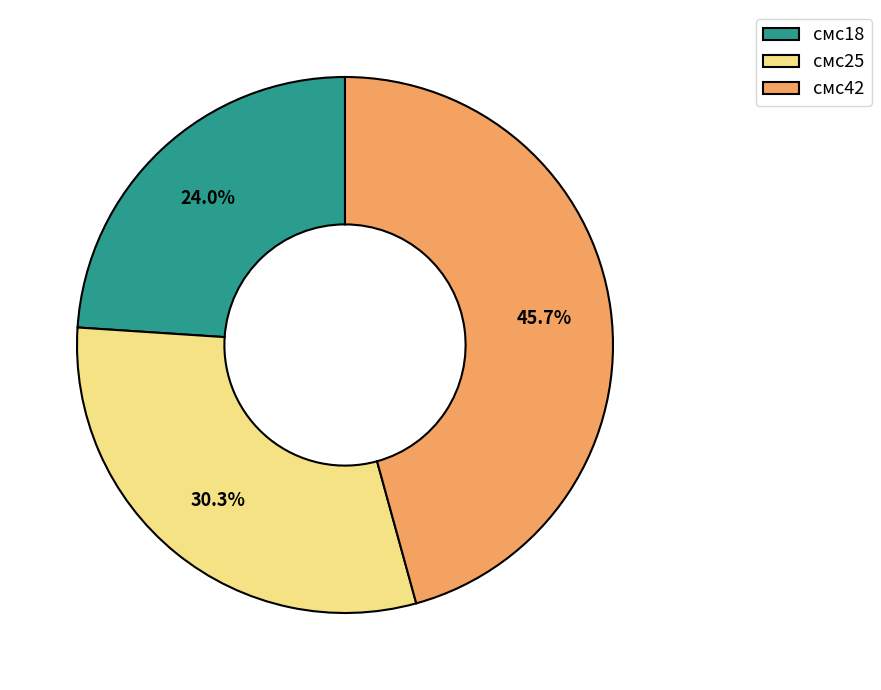

Do смс25 and смс42 together represent more than half of the pie?

Yes